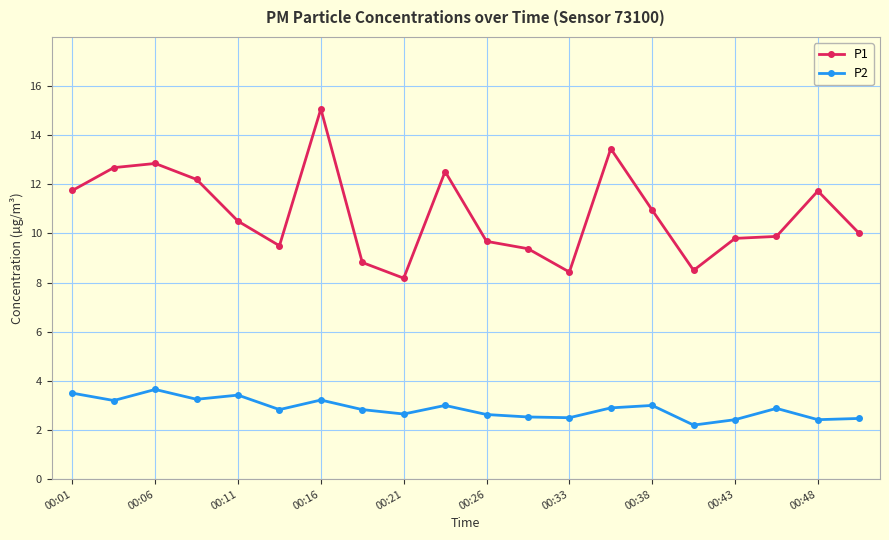

List the series in order of their overall mean, highest first.

P1, P2